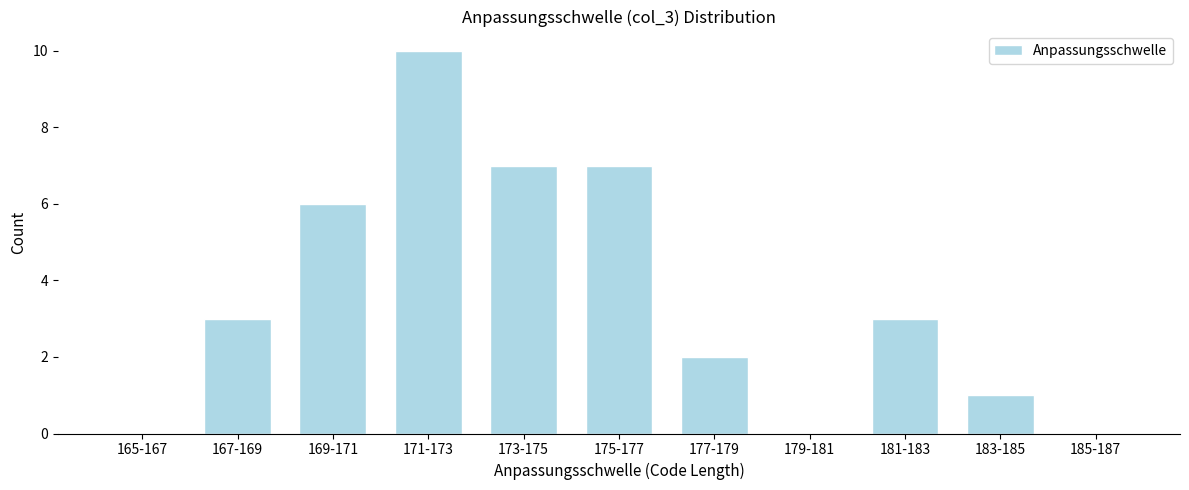

Reading left to right, extract all data points from this chart.

165-167=0	167-169=3	169-171=6	171-173=10	173-175=7	175-177=7	177-179=2	179-181=0	181-183=3	183-185=1	185-187=0